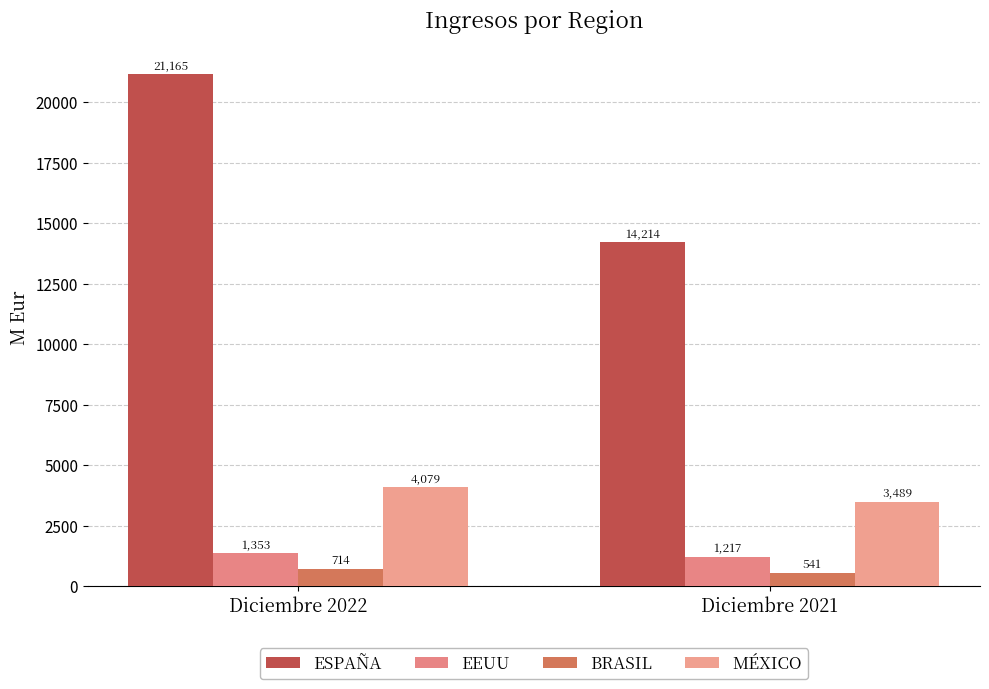

What is the minimum value shown in the chart?

541.1